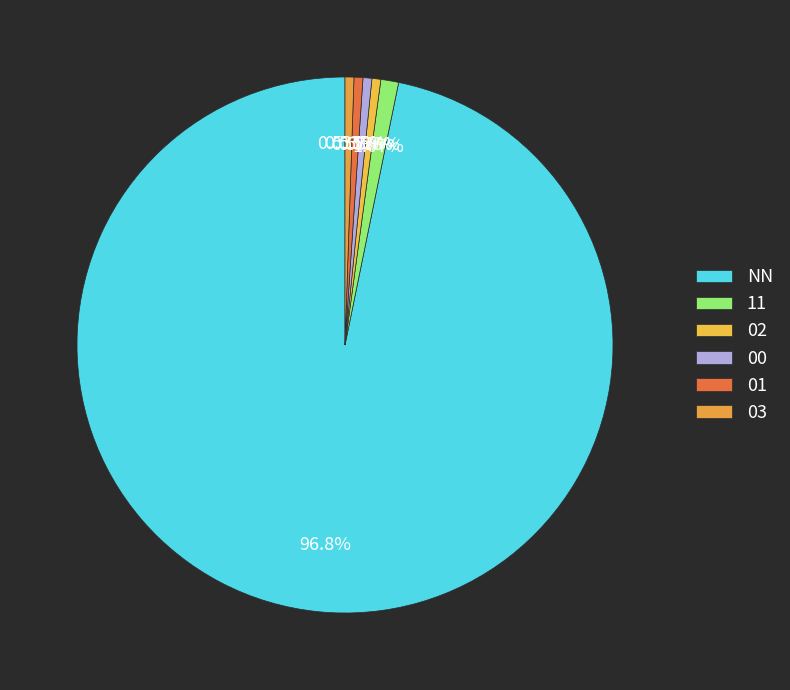

To the nearest percent, what is the average slice percentage?

17%